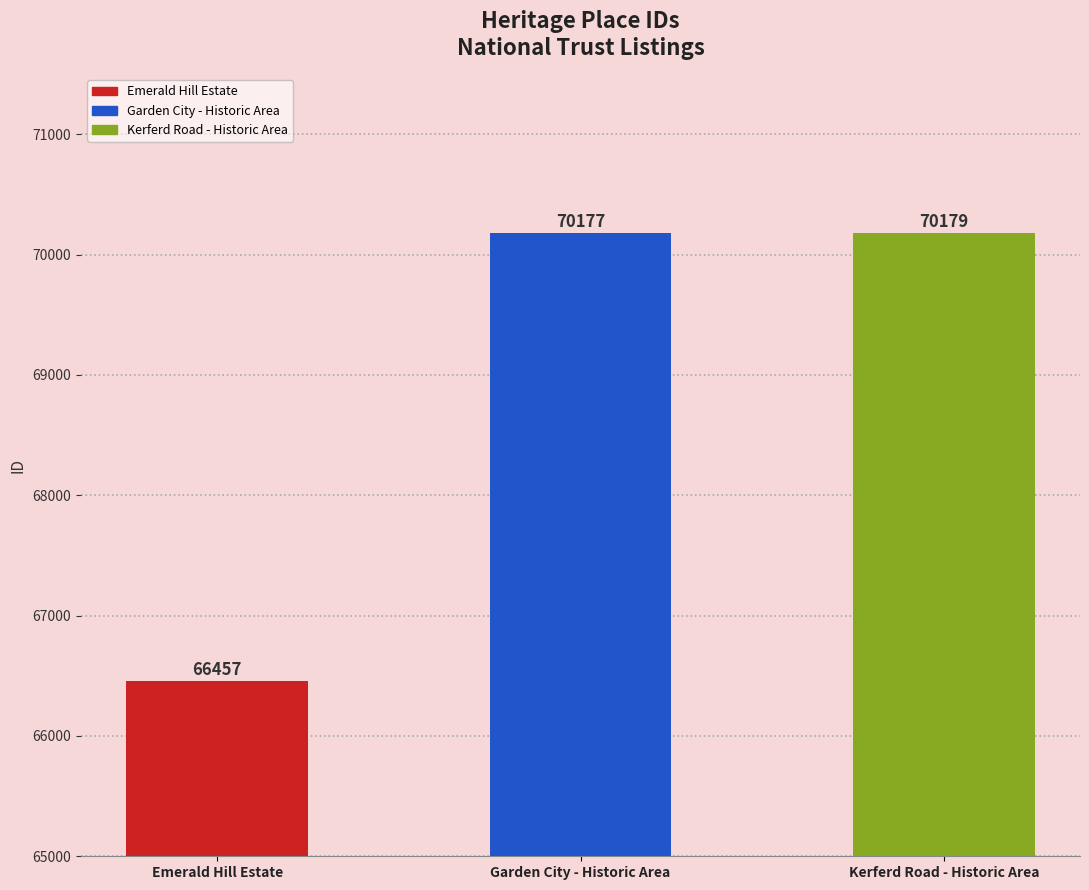

Which has a higher value, Kerferd Road - Historic Area or Garden City - Historic Area?

Kerferd Road - Historic Area